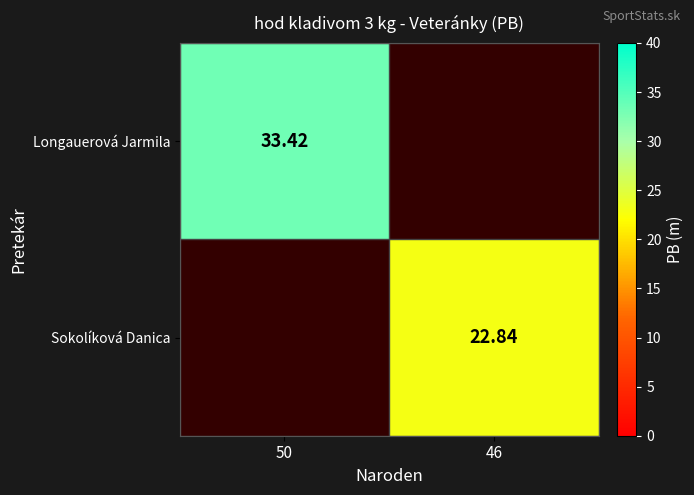

Which series has the widest spread of values?

Longauerová Jarmila